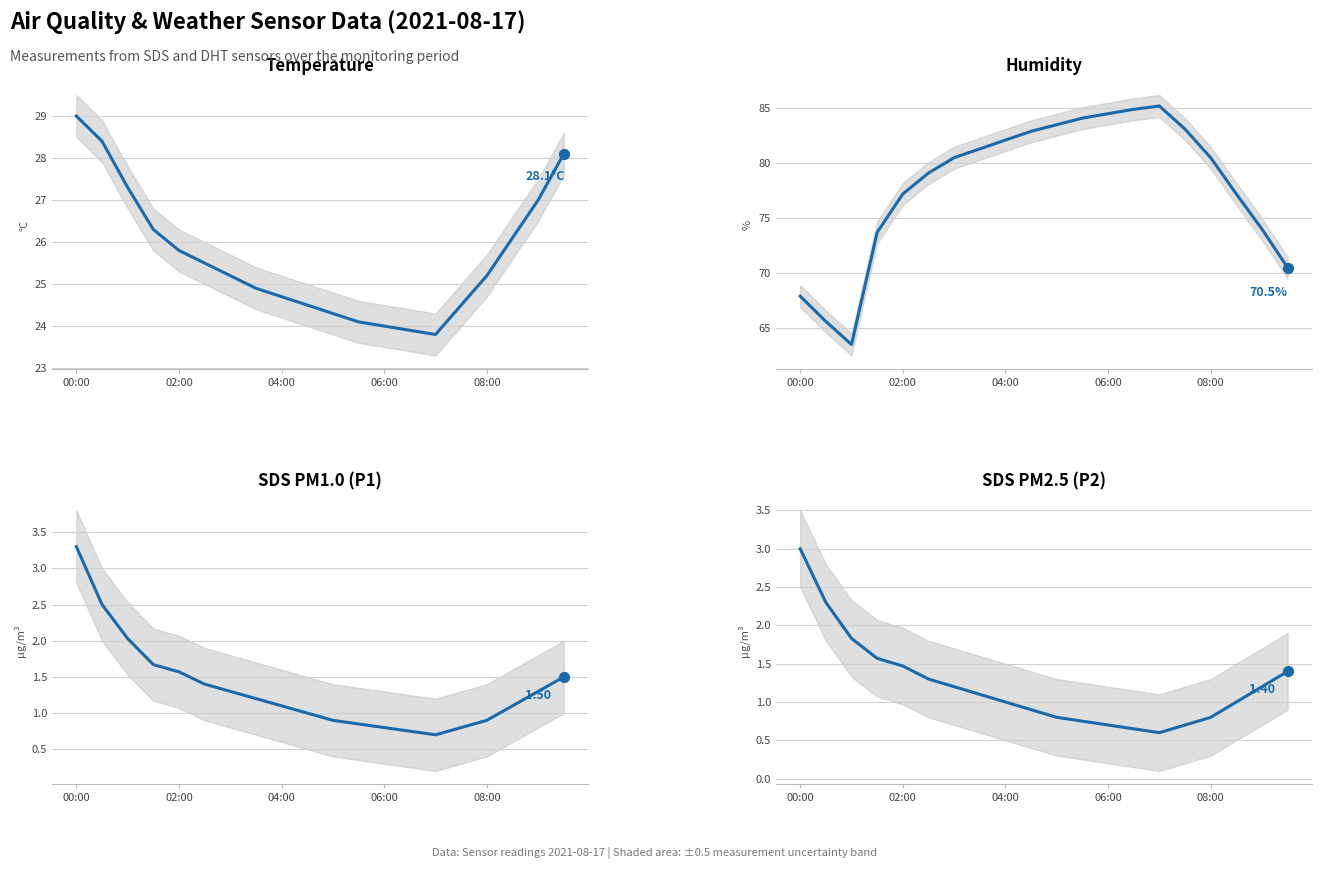

Which series has the largest total across all categories?

Humidity